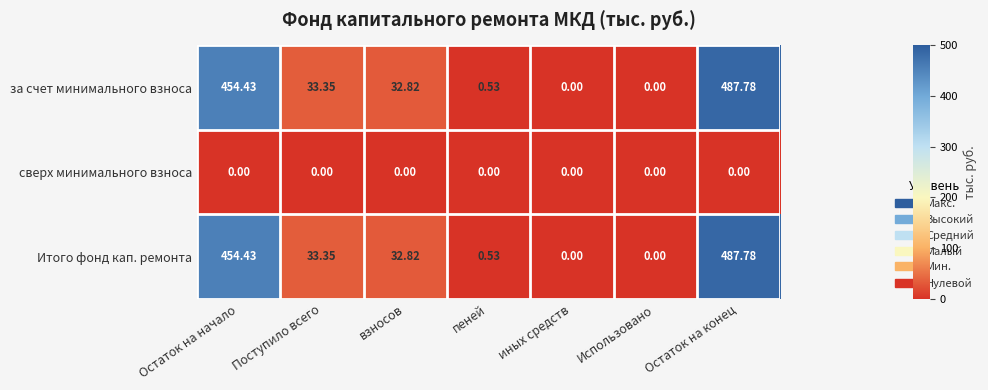

At which category is the sum across all series the highest?

Остаток на конец